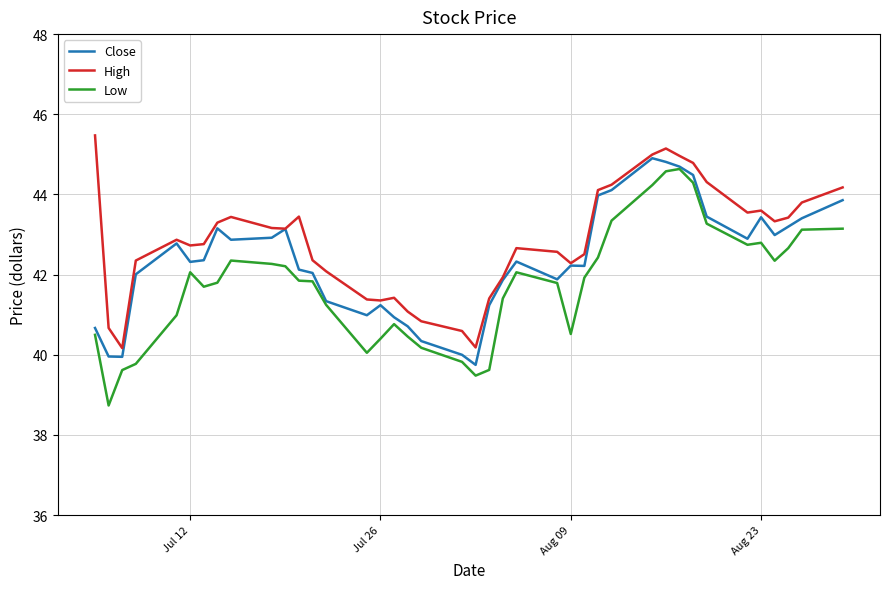

Does the chart have visible grid lines?

Yes